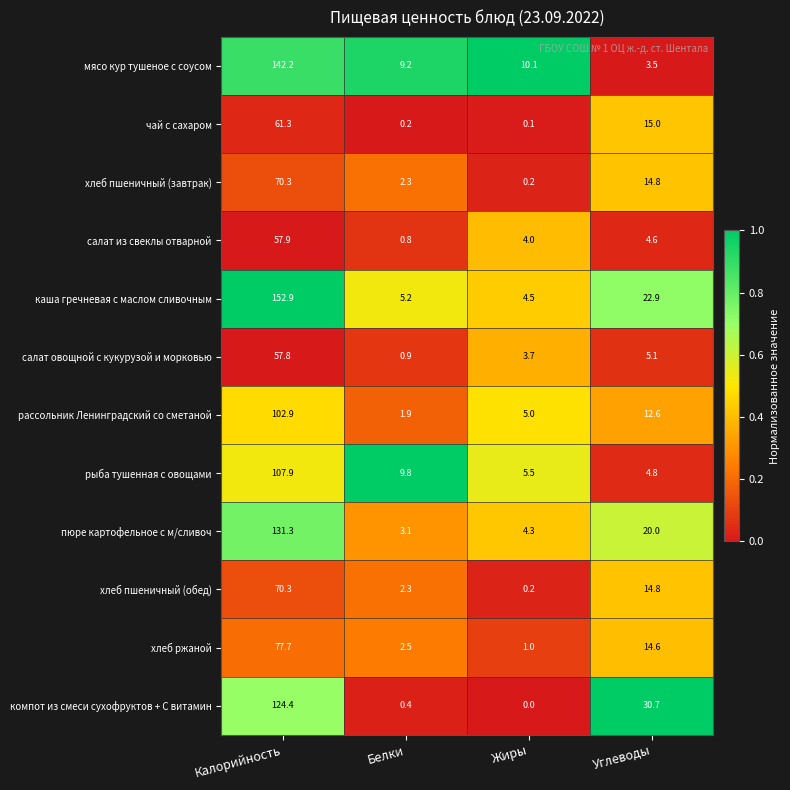

What is the sum of the рыба тушенная с овощами values at Калорийность and Жиры?

113.4